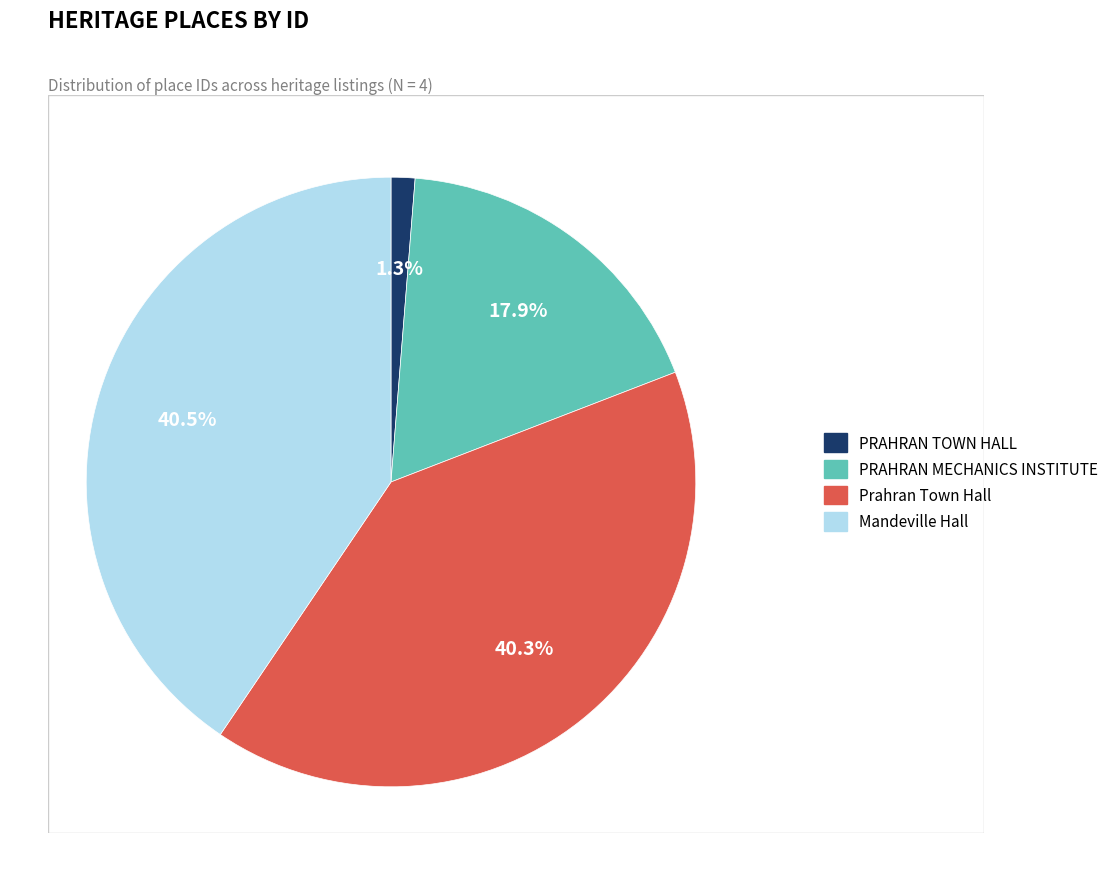

Is PRAHRAN MECHANICS INSTITUTE the majority of the pie?

No